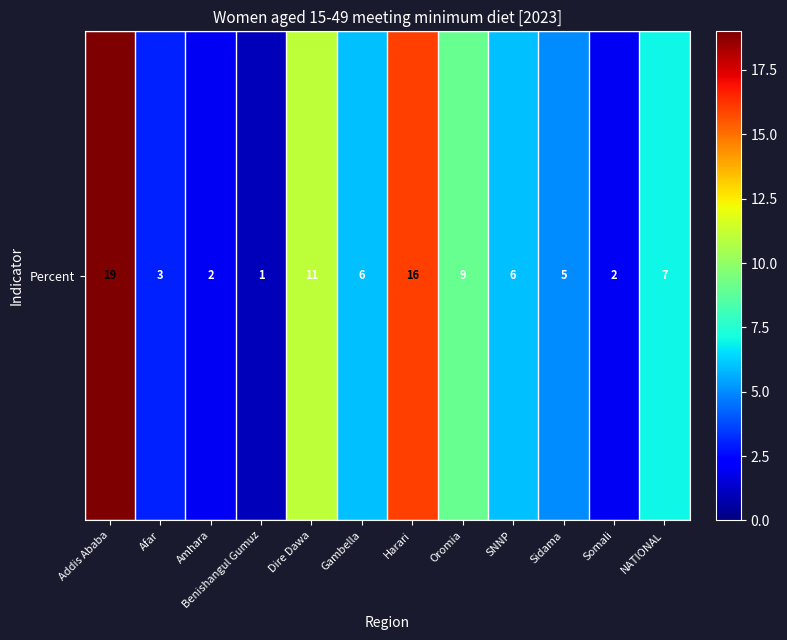

What is the average value?

7